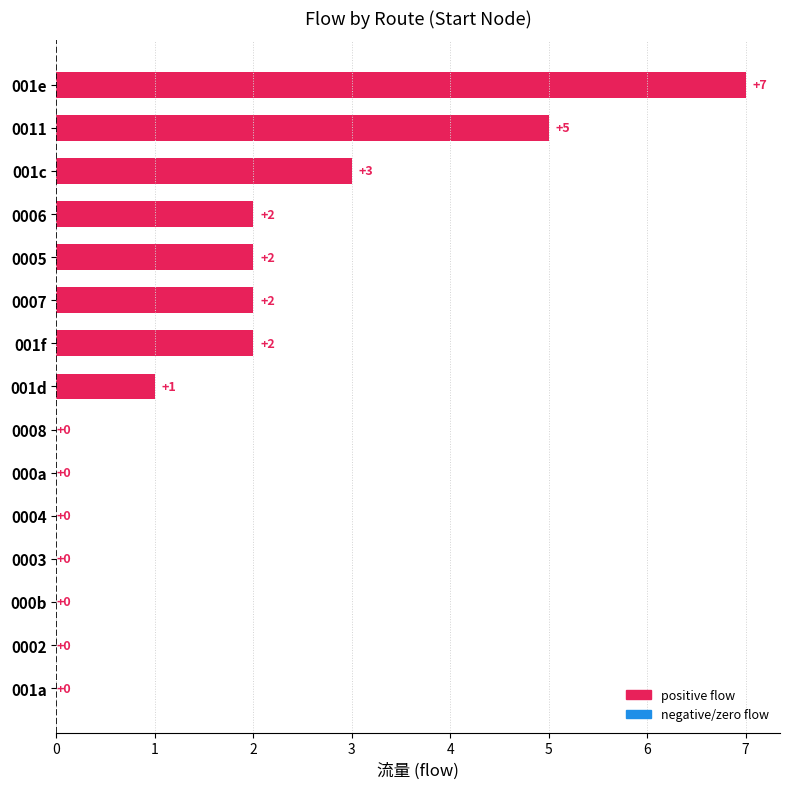

Read the value at 0011.

5